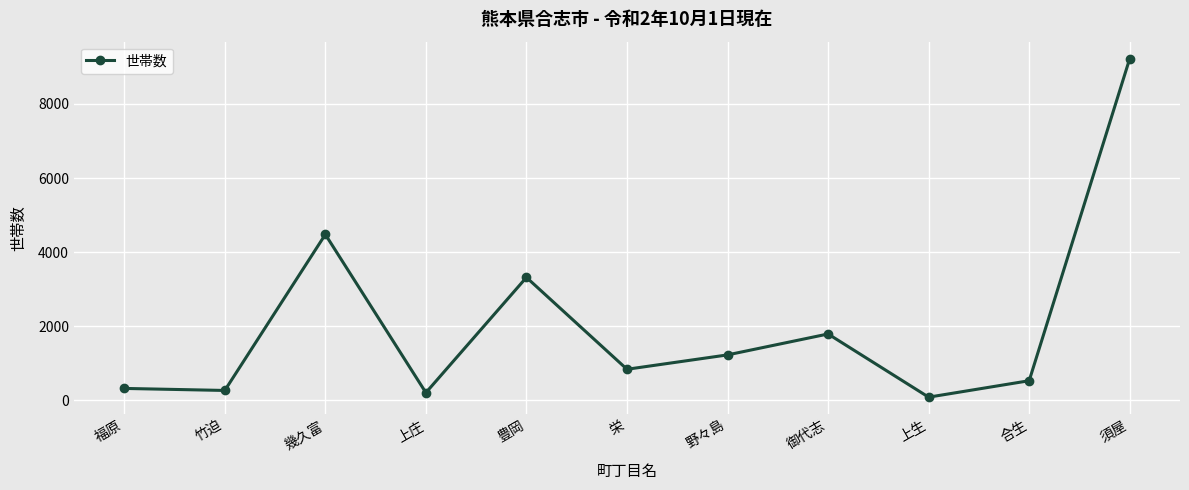

What position from the right is 上庄?

8